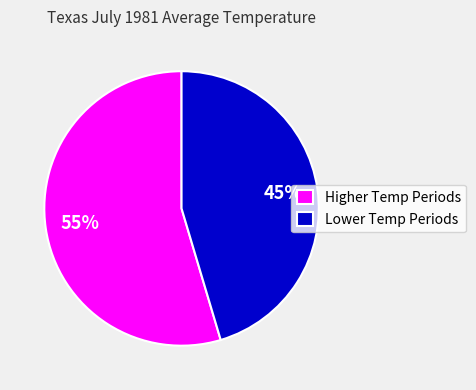

How many slices are in this pie chart?

2